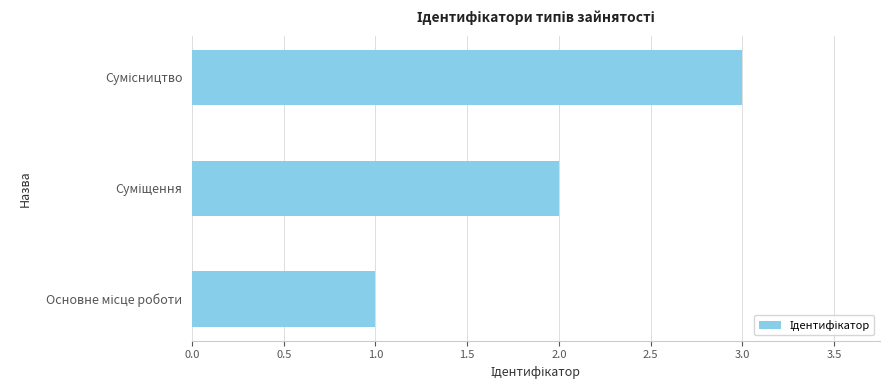

What is the sum of all values?

6